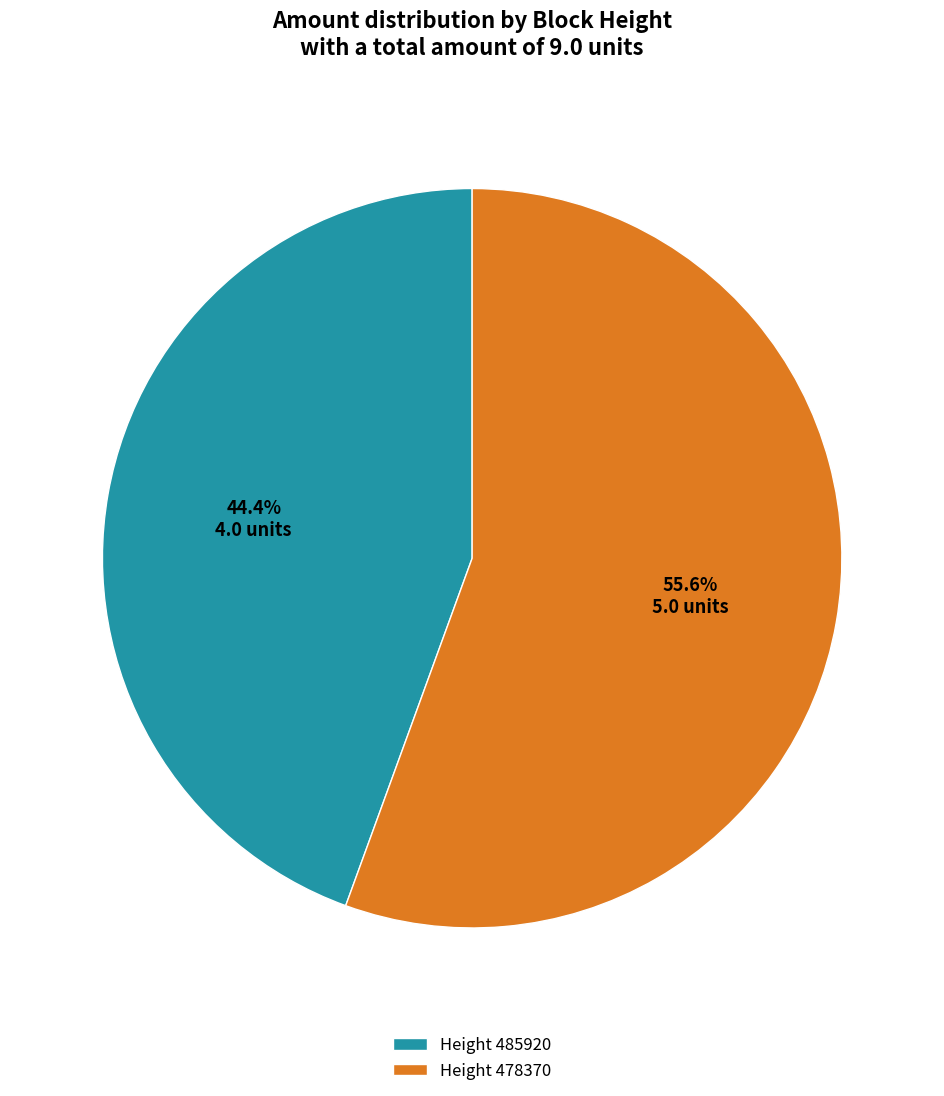

Combined, do Height 485920 and Height 478370 account for over 50%?

Yes